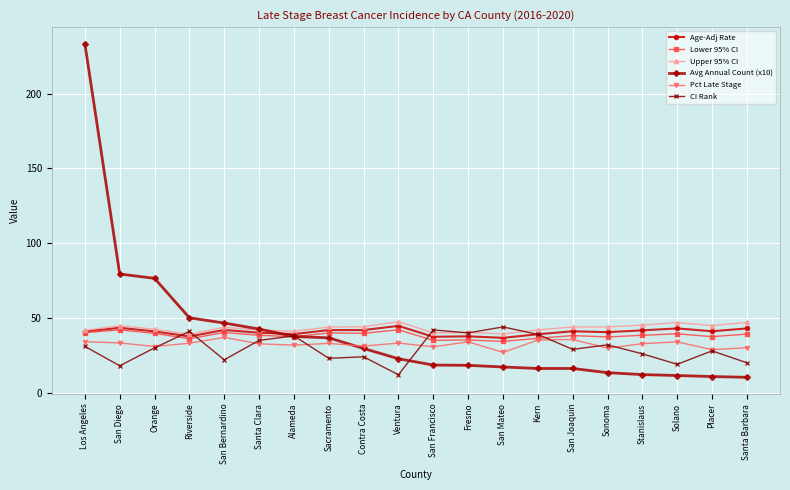

Which series has the largest range (max minus min)?

Avg Annual Count (x10)